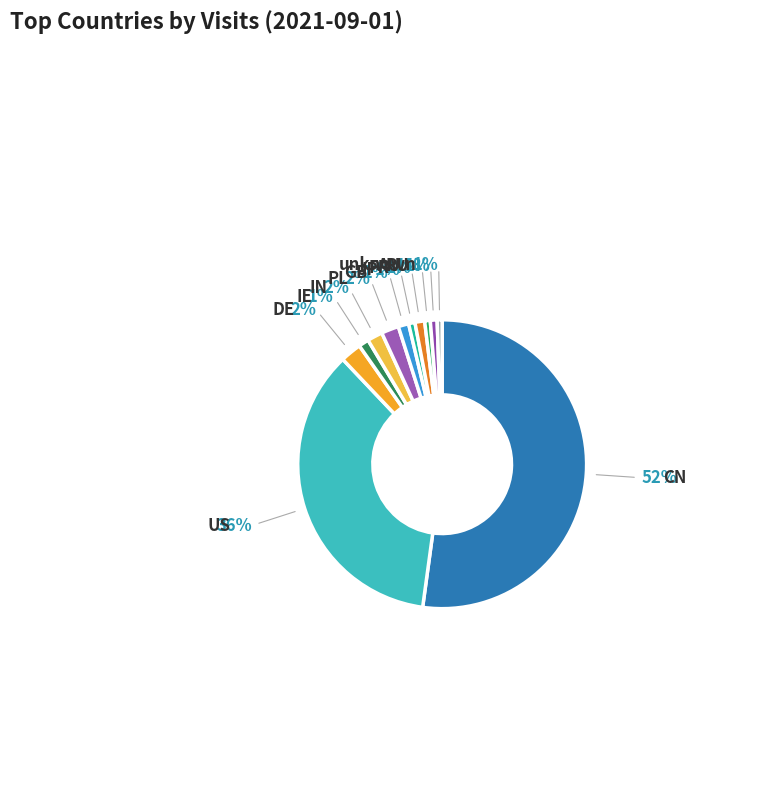

Count the number of slices in the pie.

12